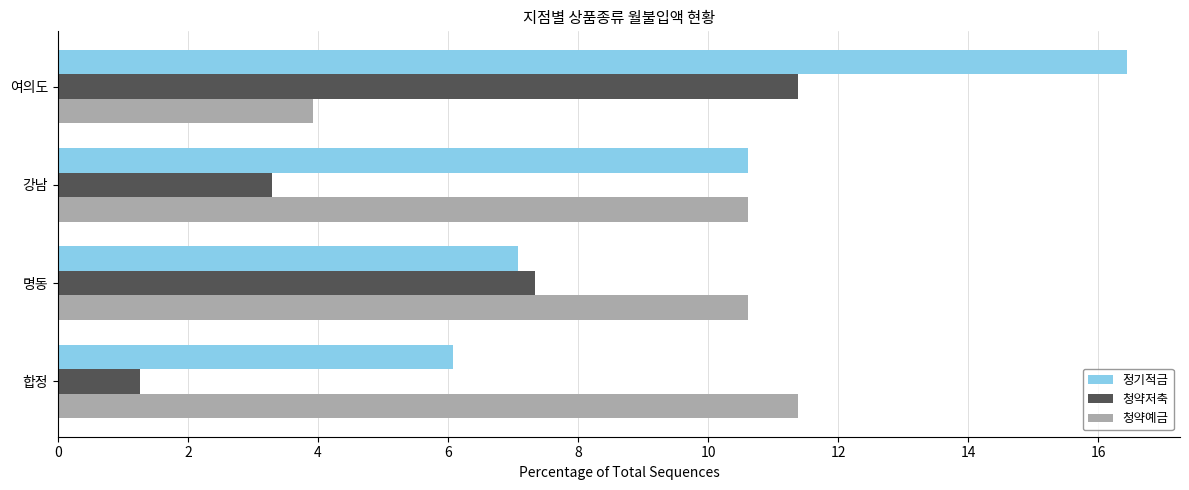

The 정기적금 series shows 10.6 at 강남. True or false?

True